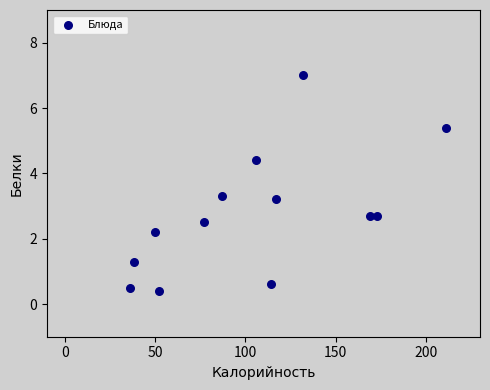

What is the range of Y values (max minus min)?

6.6